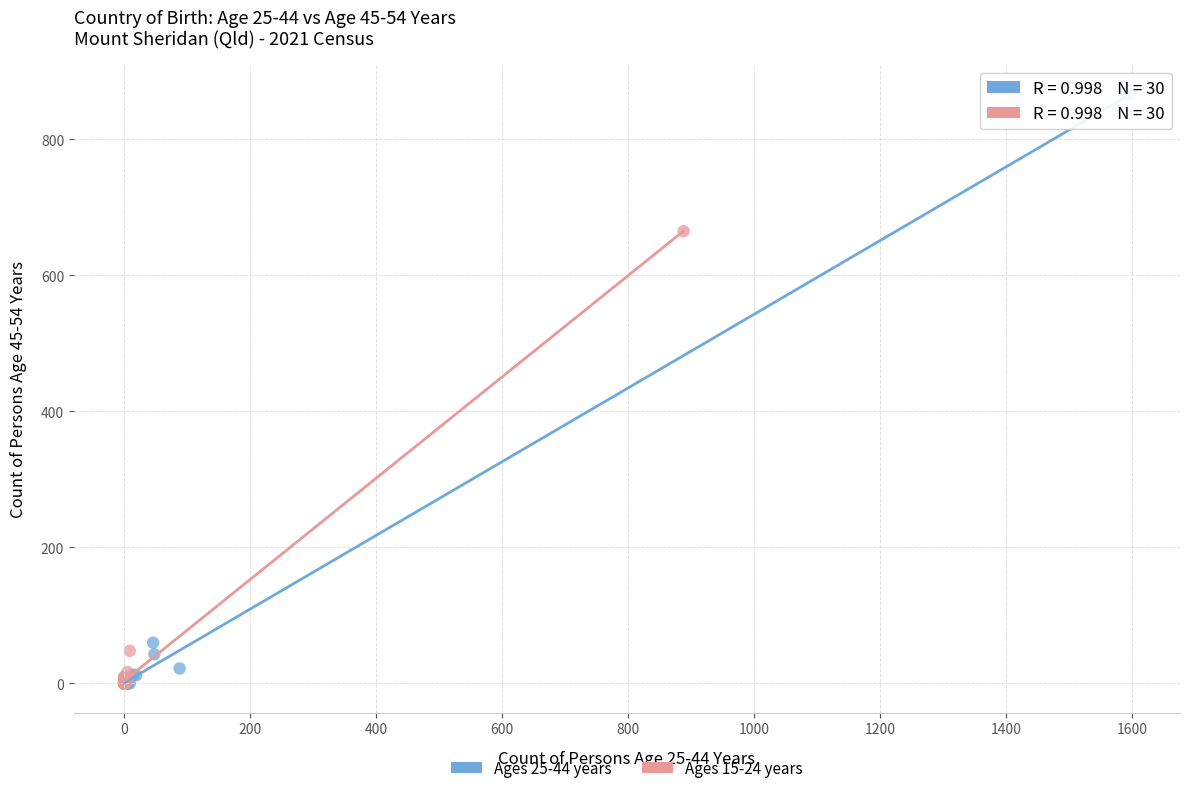

Which series has the widest spread of Y values?

Ages 25-44 years